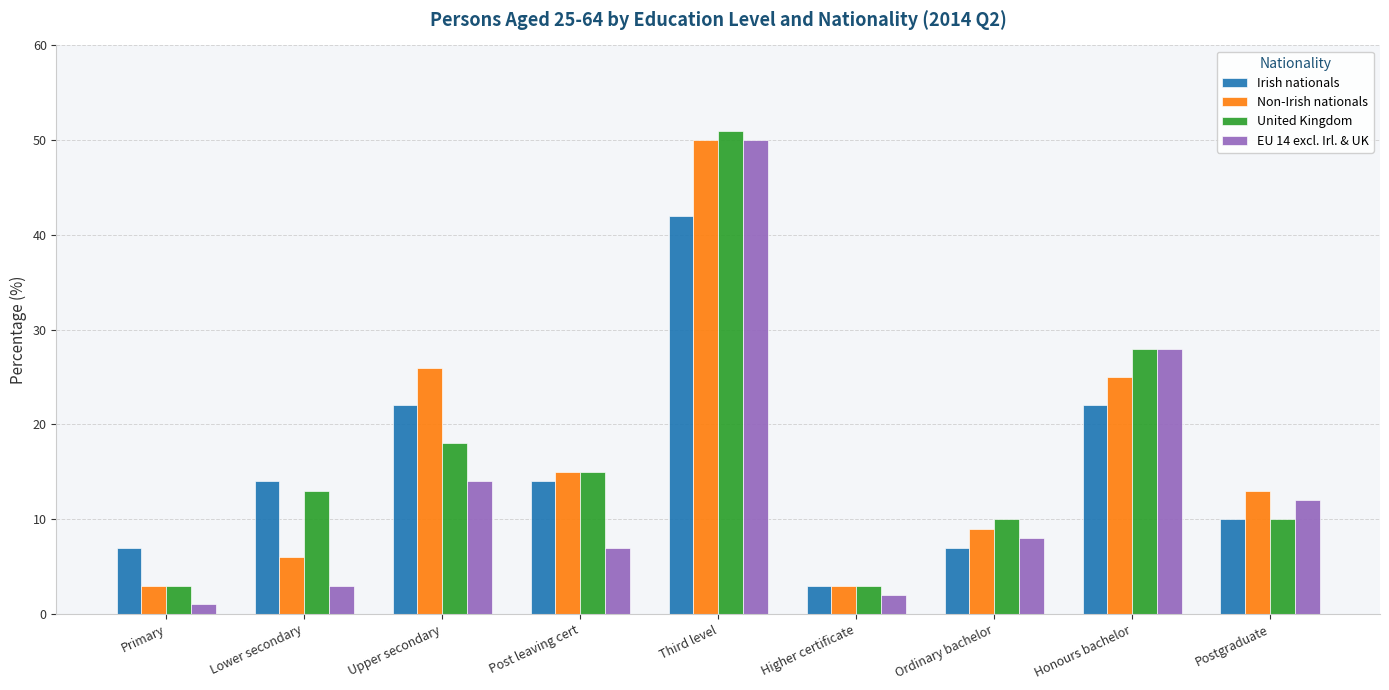

Read the United Kingdom value at Ordinary bachelor, to the nearest 5.

10